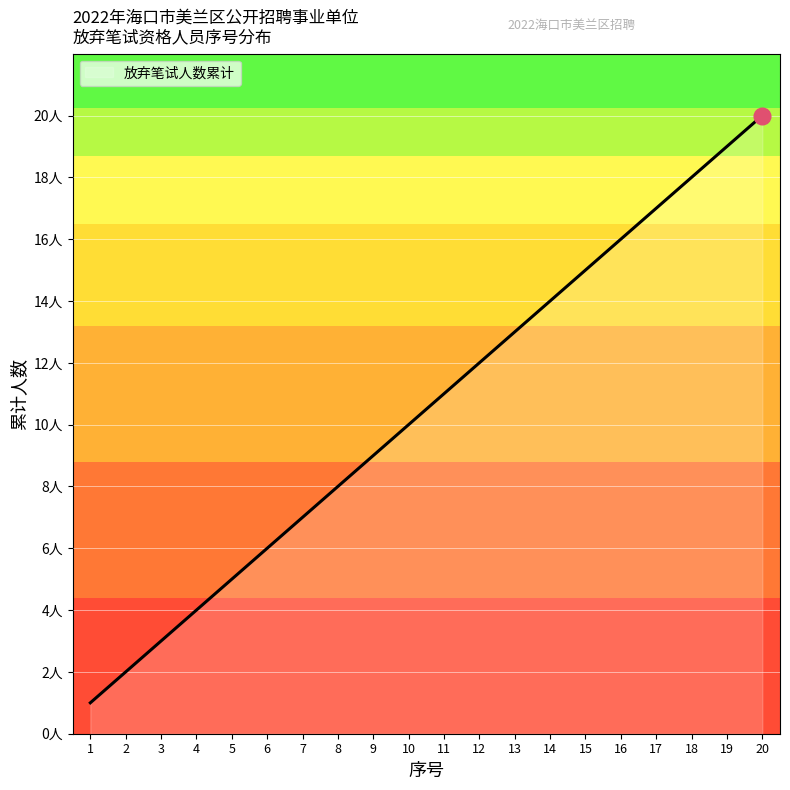

Reading left to right, transcribe all the data shown in this chart.

1	2	3	4	5	6	7	8	9	10	11	12	13	14	15	16	17	18	19	20